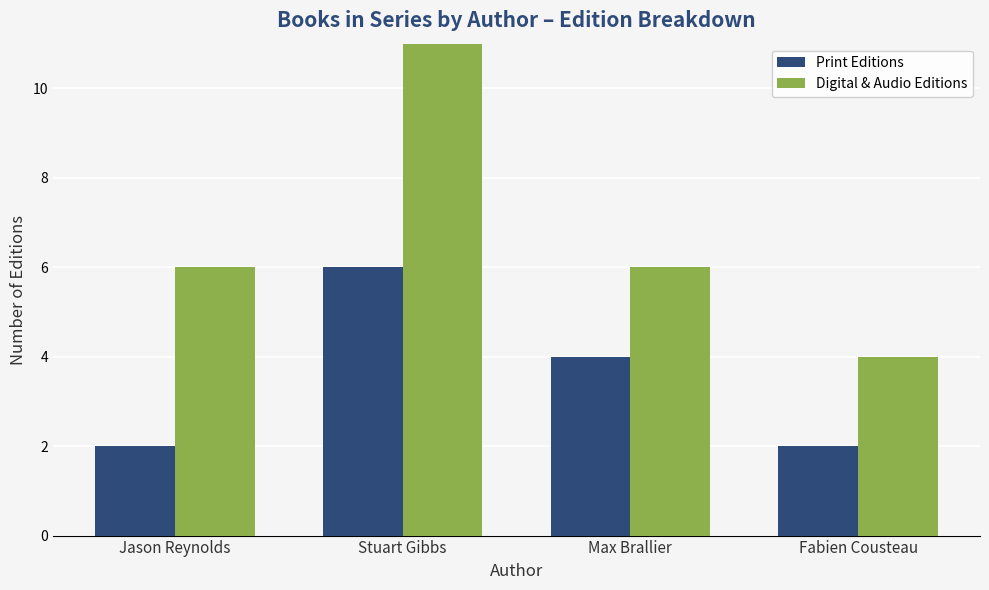

List the labels in order of Print Editions value, smallest first.

Jason Reynolds, Fabien Cousteau, Max Brallier, Stuart Gibbs